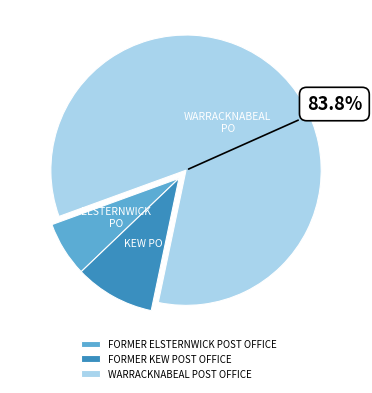

Is it true that FORMER ELSTERNWICK POST OFFICE is 7% of the pie?

True